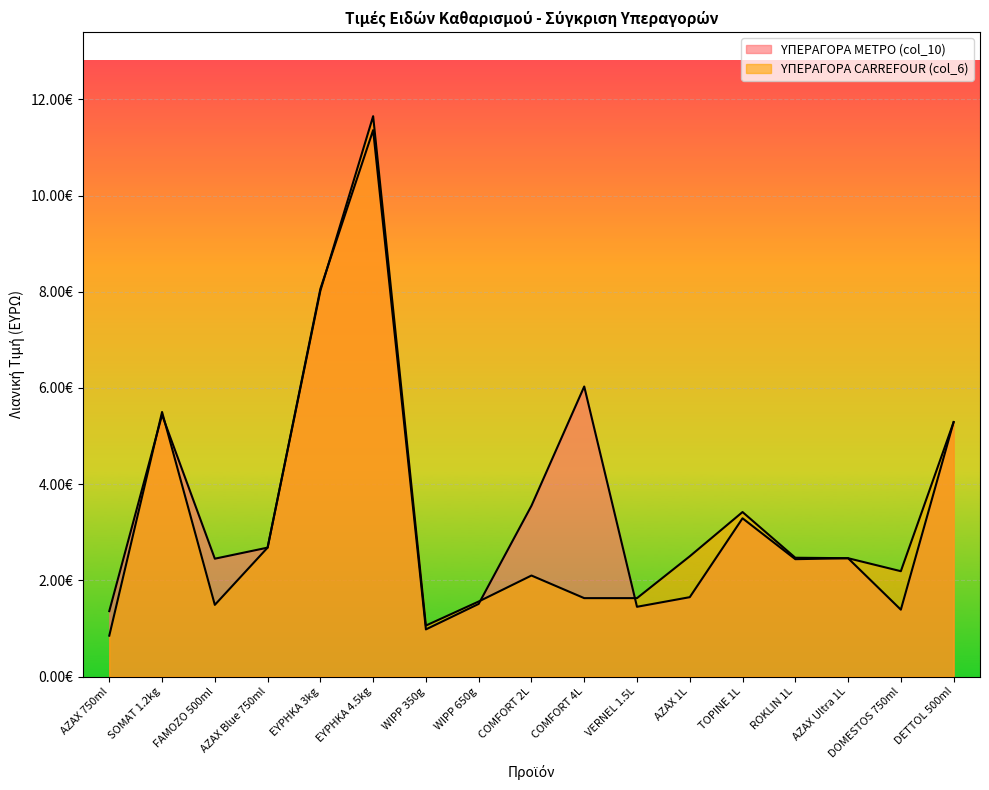

How many intersections are there between ΥΠΕΡΑΓΟΡΑ CARREFOUR (col_6) and ΥΠΕΡΑΓΟΡΑ ΜΕΤΡΟ (col_10)?

5